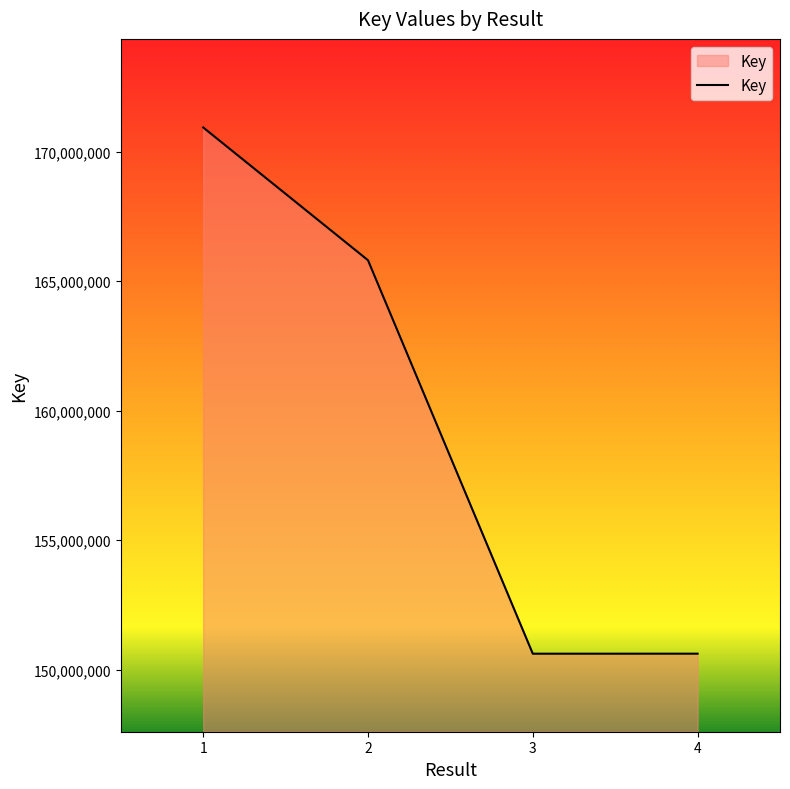

How many lines are shown in the chart?

1